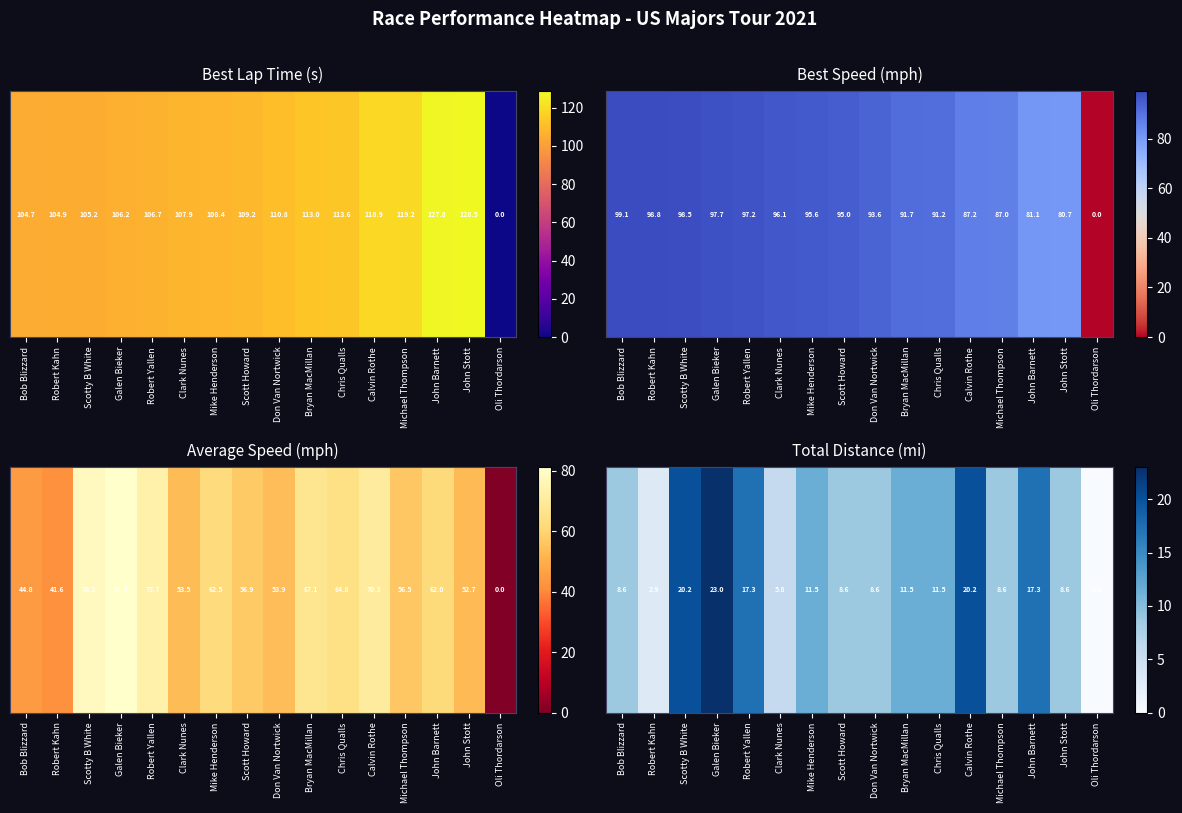

List the labels in order of value, smallest first.

Oli Thordarson, Robert Kahn, Clark Nunes, Bob Blizzard, Scott Howard, Don Van Nortwick, Michael Thompson, John Stott, Mike Henderson, Bryan MacMillan, Chris Qualls, Robert Yallen, John Barnett, Scotty B White, Calvin Rothe, Galen Bieker